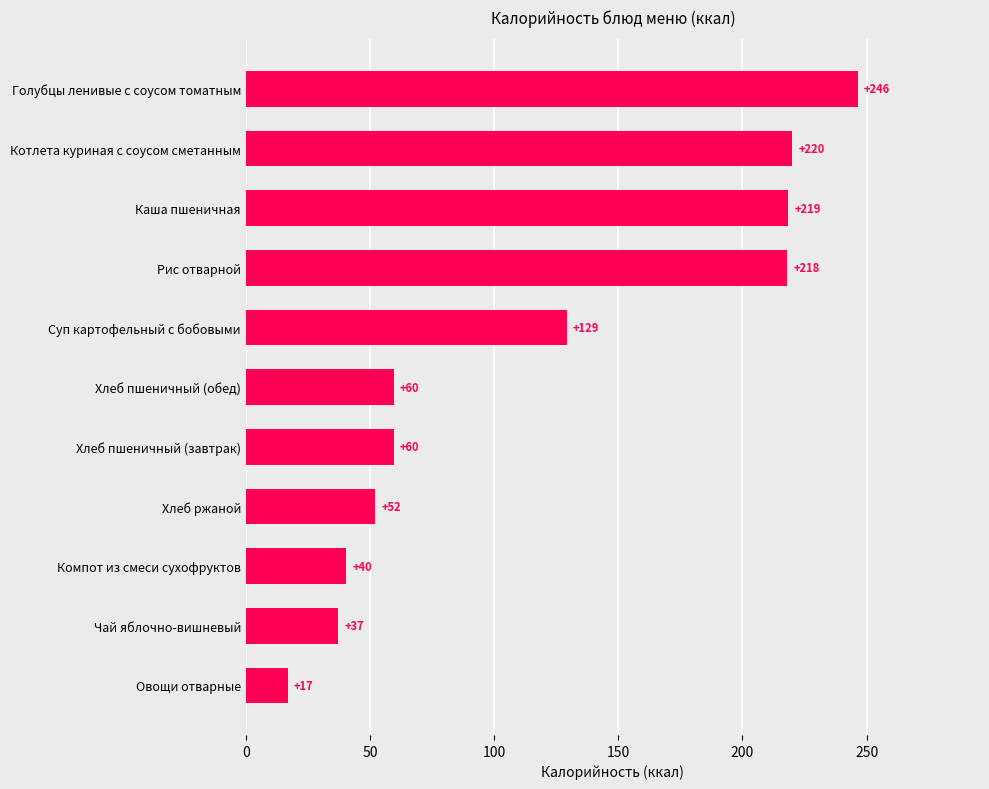

Which category has the lowest value across all series?

Овощи отварные